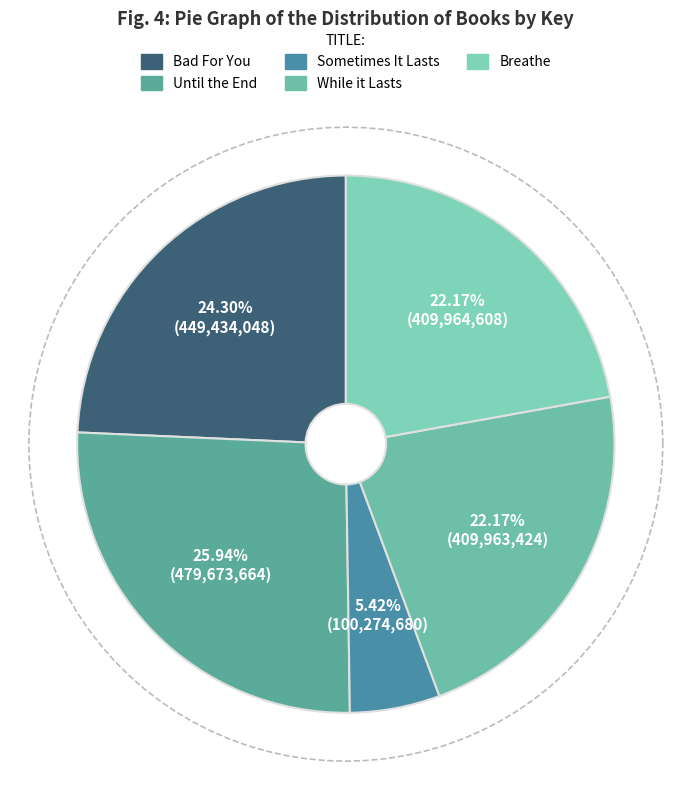

What is the change in value from Sometimes It Lasts to While it Lasts?

+309688740